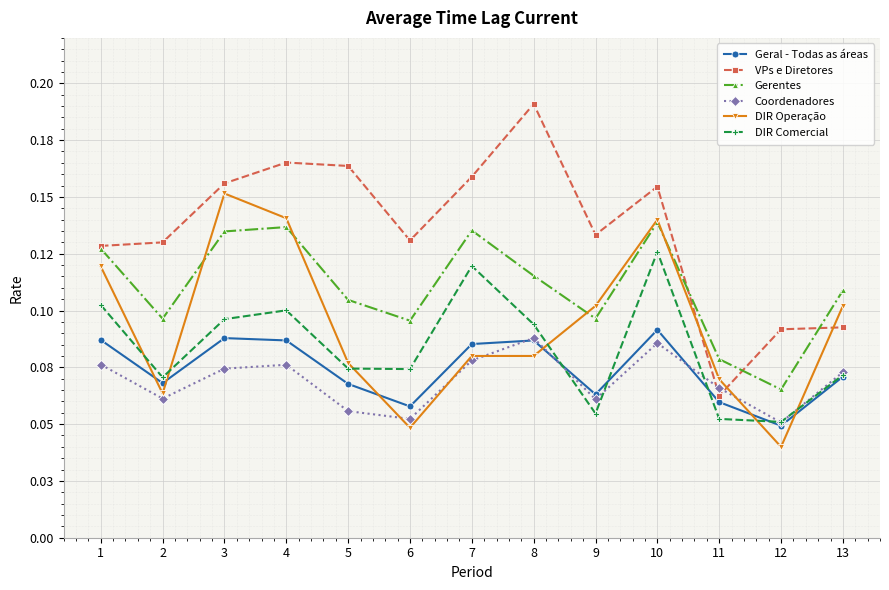

What is the lowest value of the VPs e Diretores series?

0.1